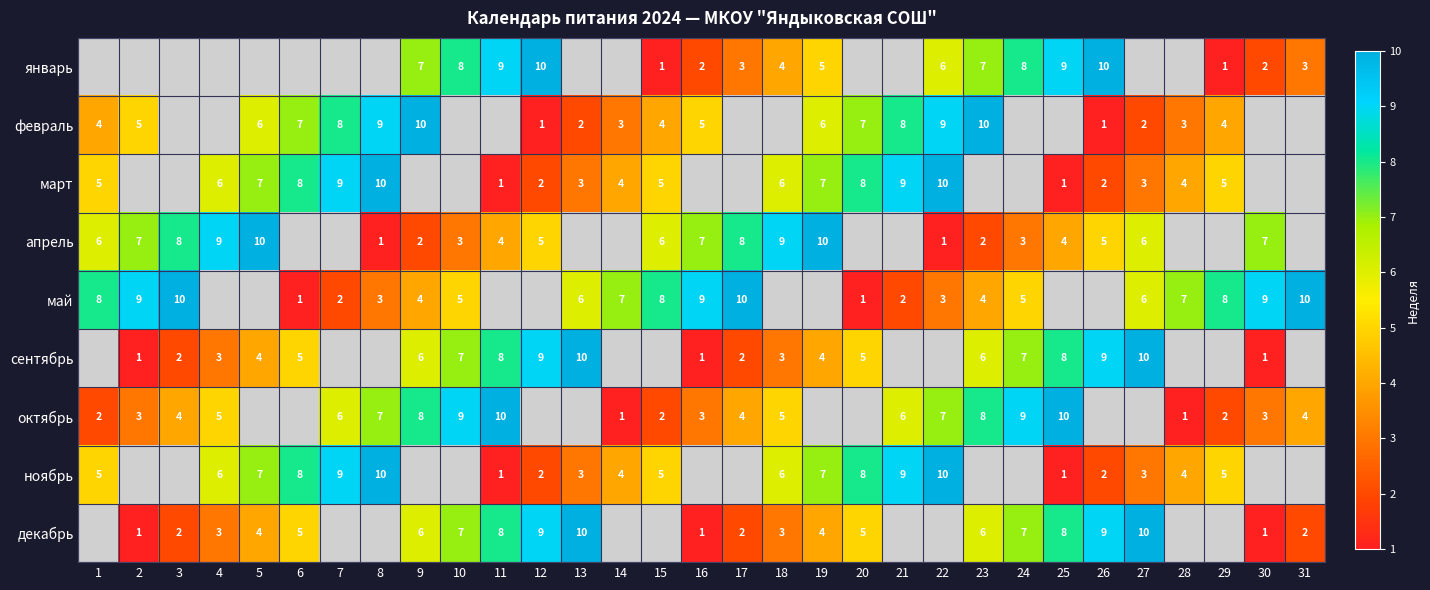

What is the greatest value displayed?

10.0